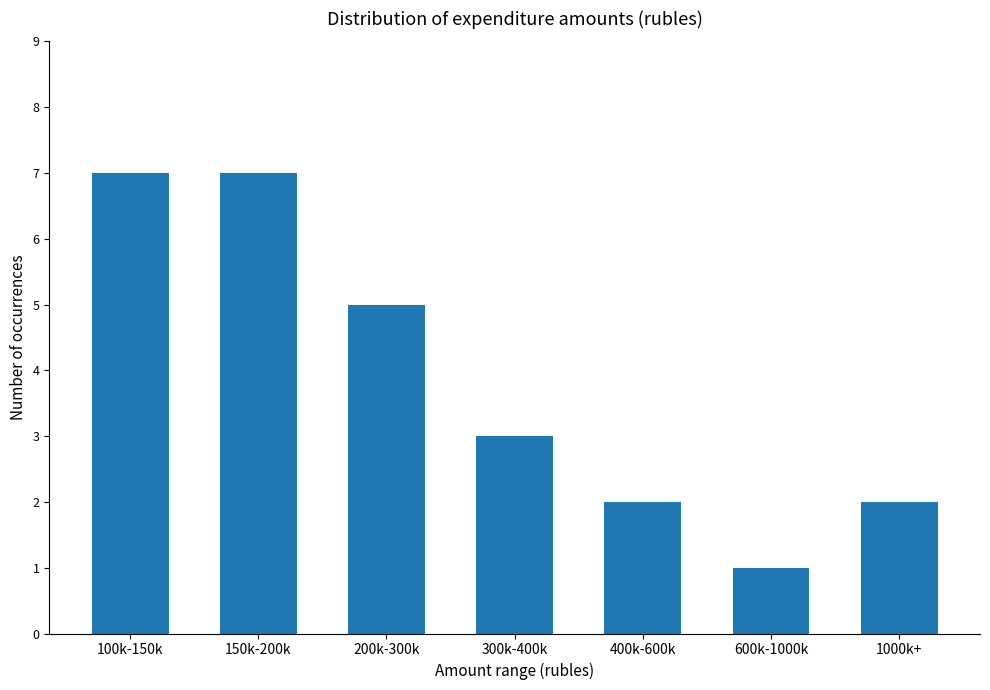

What is the sum of the values at 150k-200k and 600k-1000k?

8